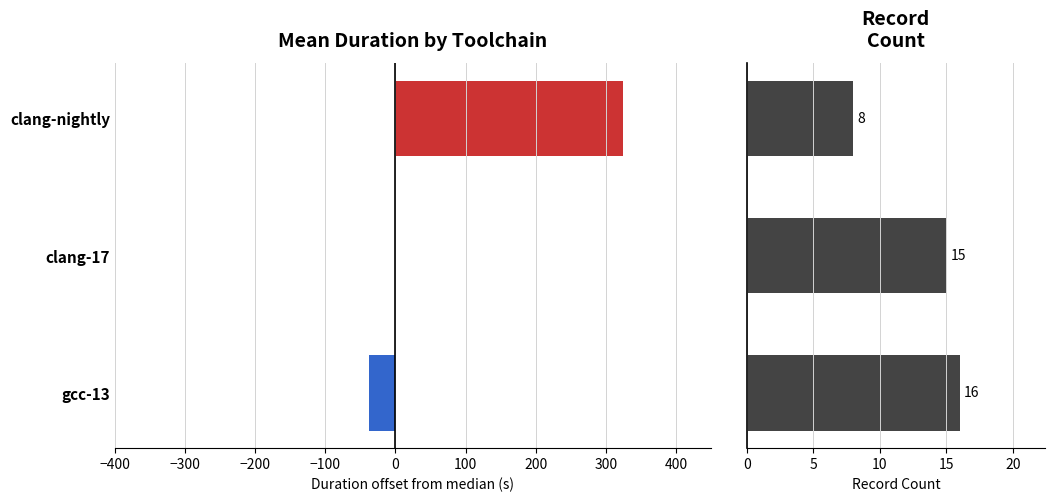

How many groups of bars are there?

3